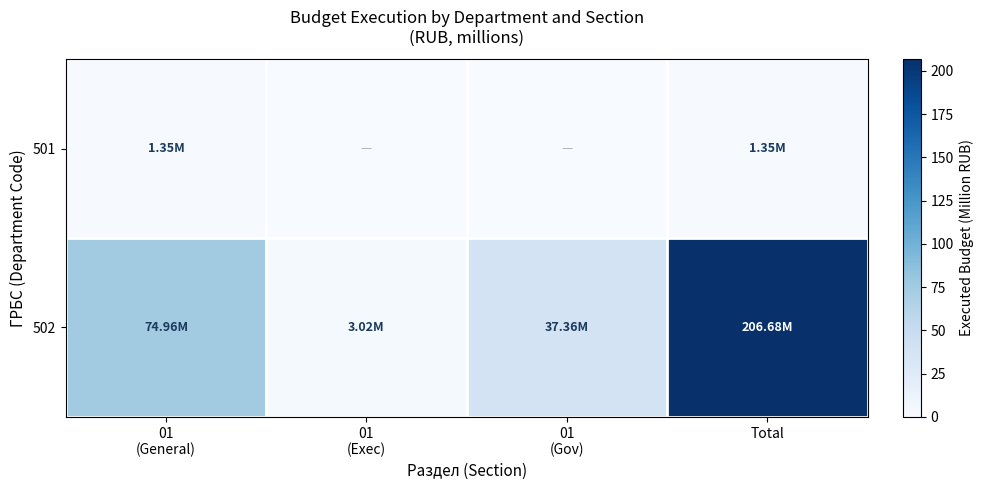

Reading right to left, what are all the values shown in this chart?

501: Total=1.3	01
(Gov)=0.0	01
(Exec)=0.0	01
(General)=1.3
502: Total=206.7	01
(Gov)=37.4	01
(Exec)=3.0	01
(General)=75.0